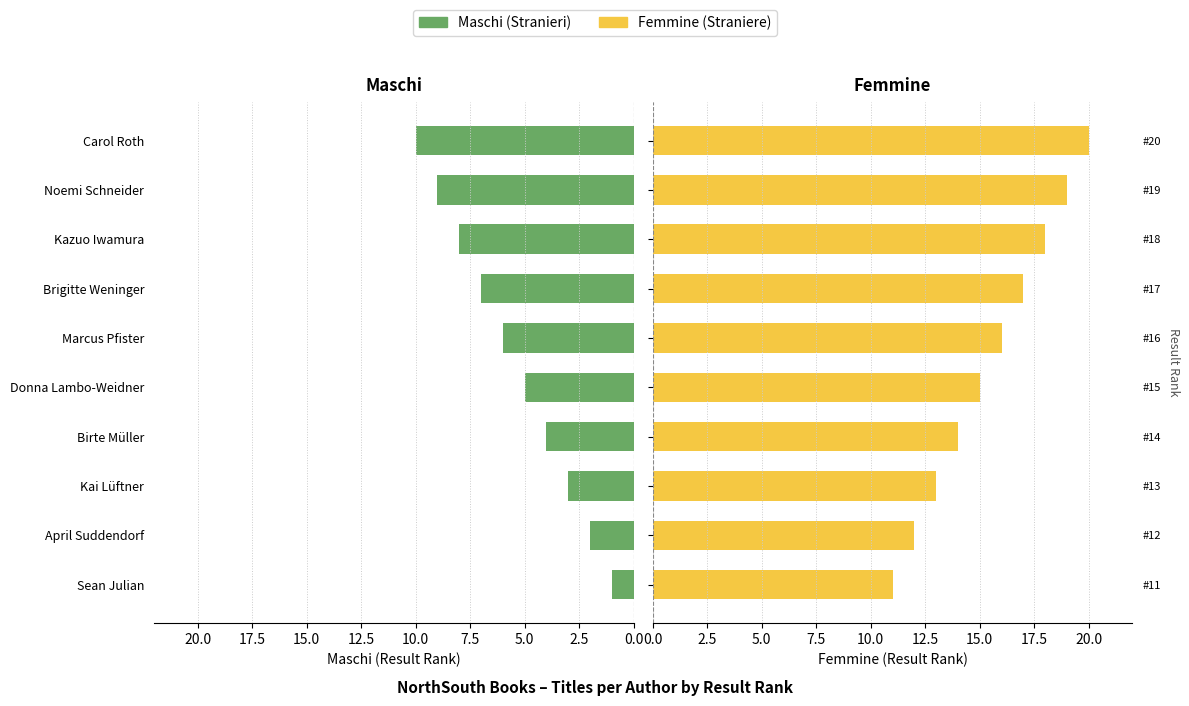

List the series in order of their peak value, lowest first.

Maschi, Femmine